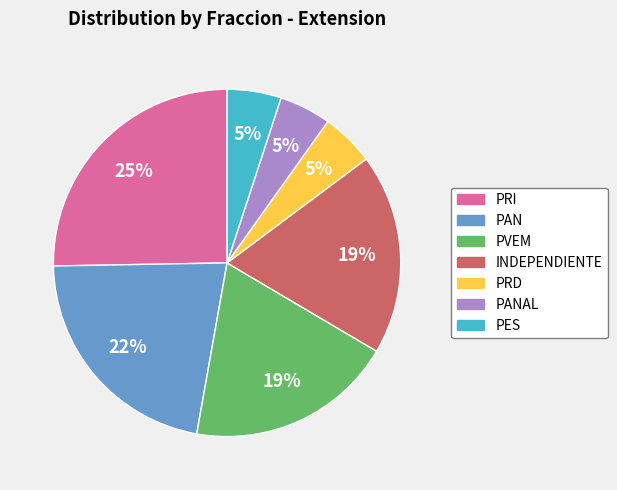

True or false: PRI accounts for 25% of the total.

True